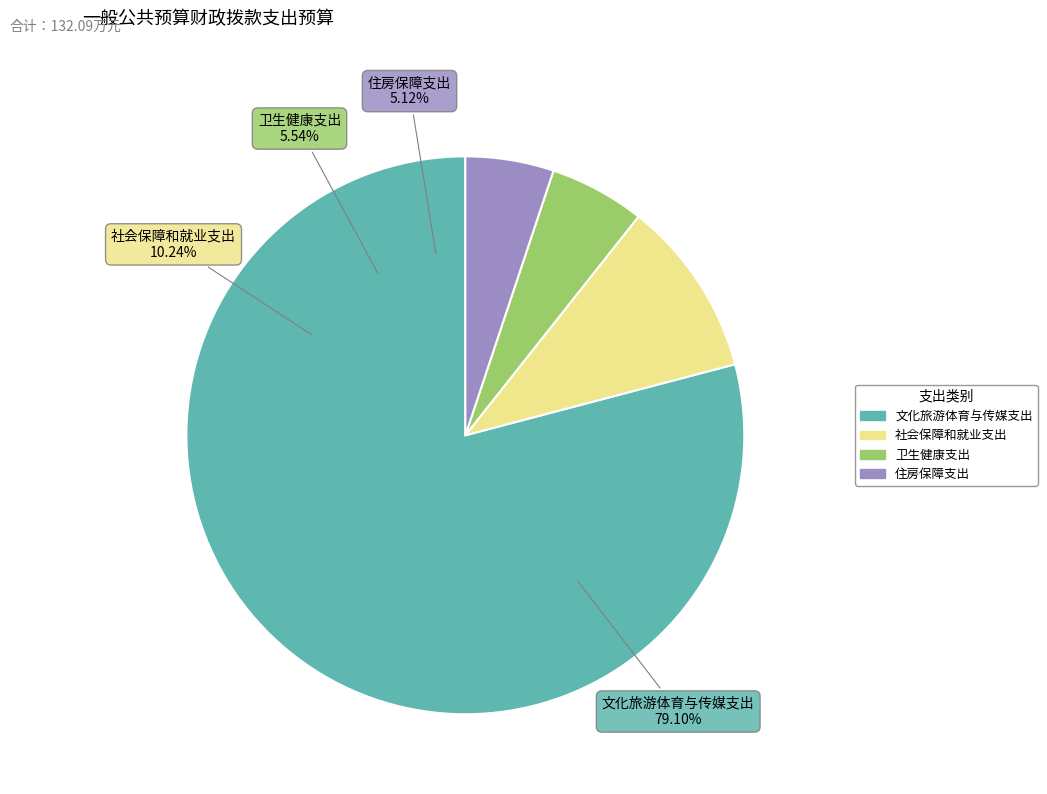

Which slice is the smallest?

住房保障支出